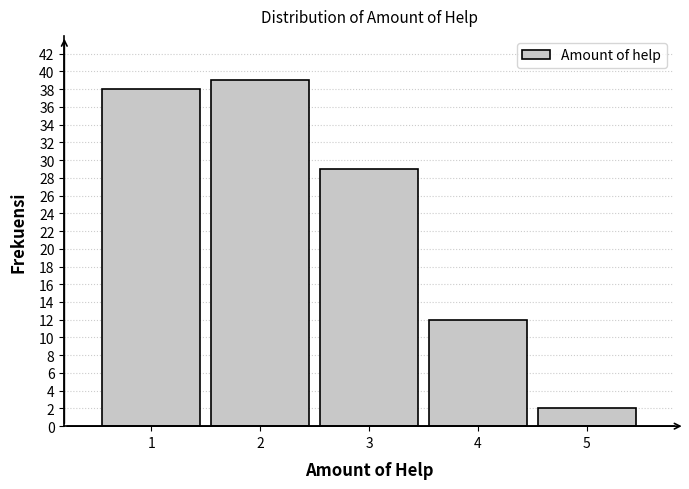

Reading right to left, extract all data points from this chart.

2	12	29	39	38